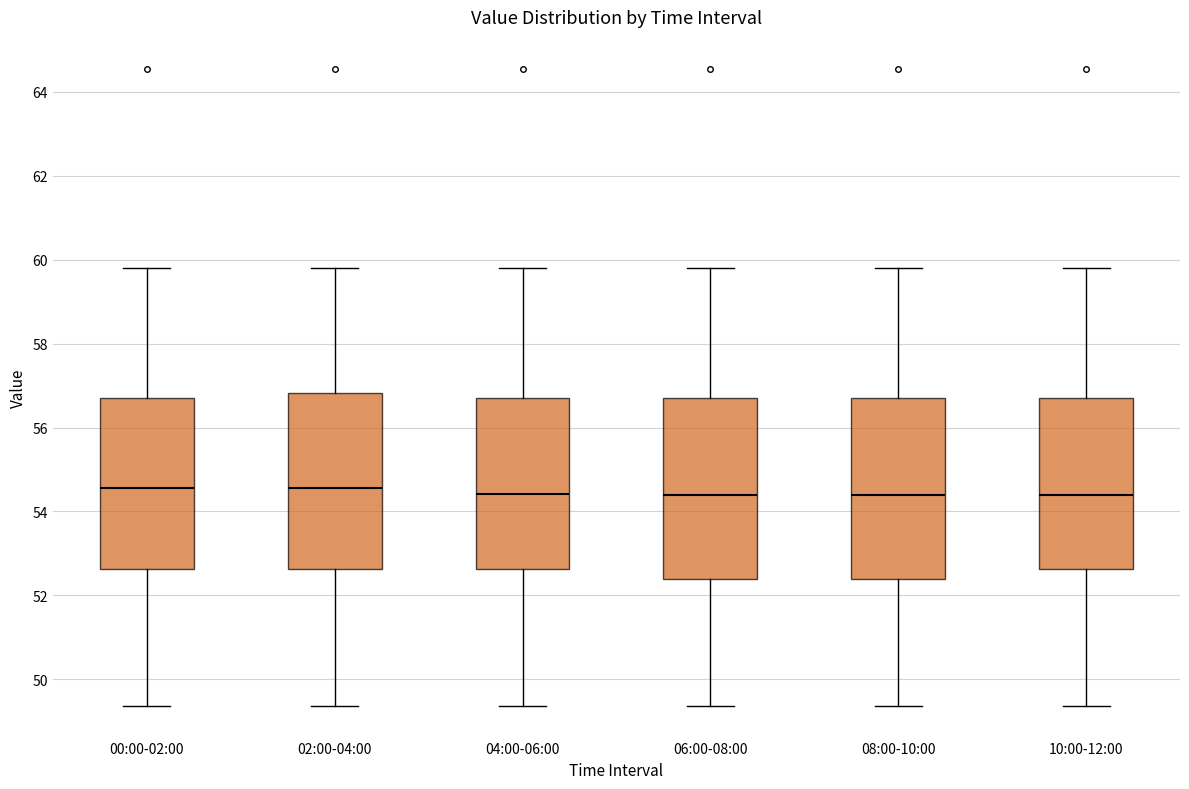

Where is the lower edge of the box for 02:00-04:00 on the y-axis? The values are not printed on the chart, so give them approximately, as read against the axis.

52.6